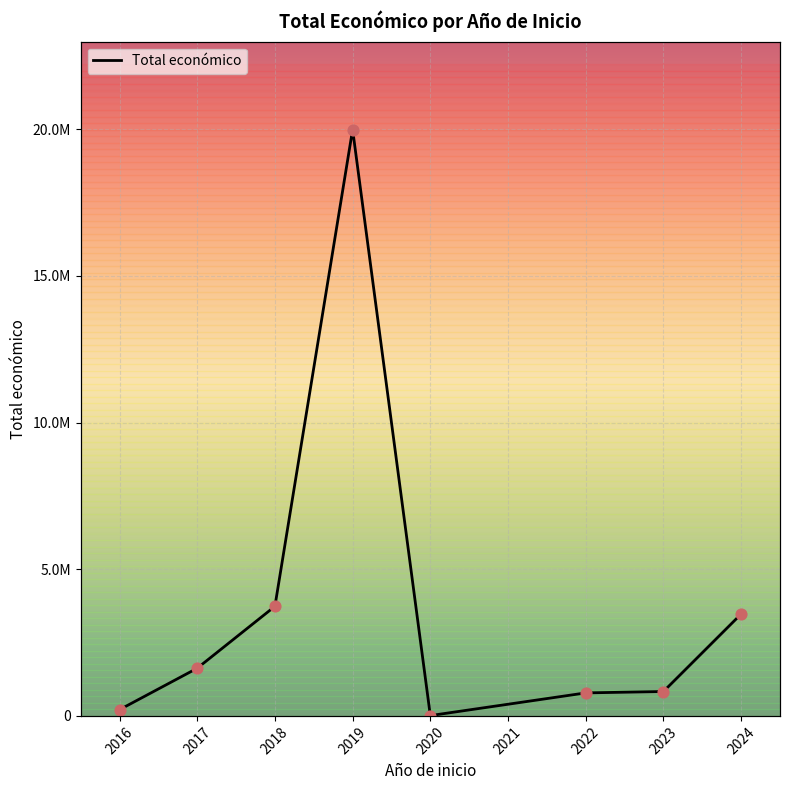

Approximately how many times larger is the value at 2023 compared to 2020?

77.4